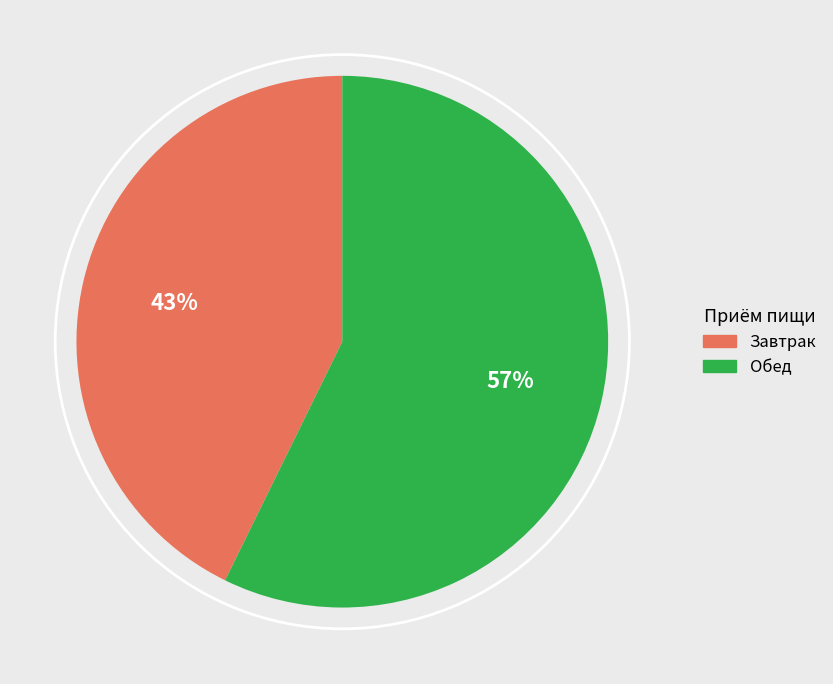

The Завтрак slice represents 43% of the pie. True or false?

True